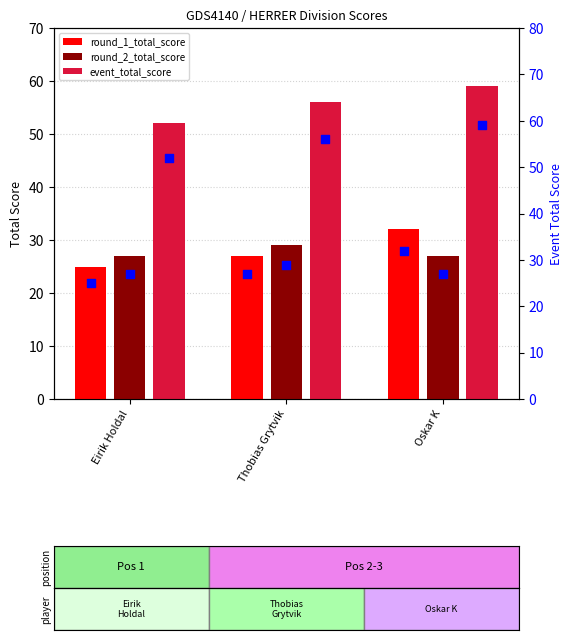

At how many categories does at least one series exceed 41?

3